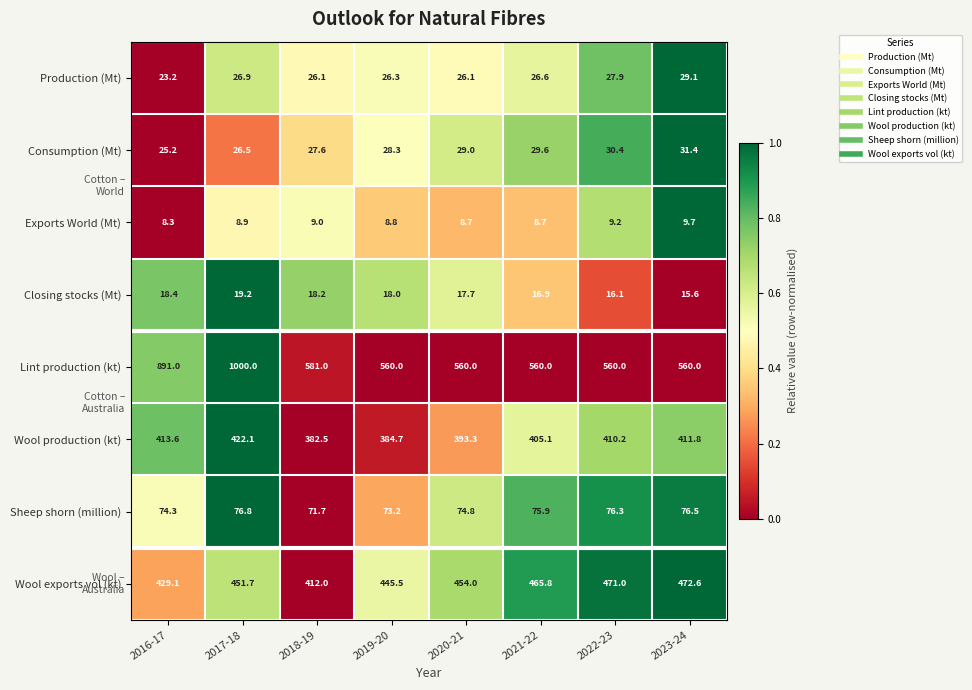

Rank the series at 2016-17 from lowest to highest value.

Exports World (Mt), Closing stocks (Mt), Production (Mt), Consumption (Mt), Sheep shorn (million), Wool production (kt), Wool exports vol (kt), Lint production (kt)